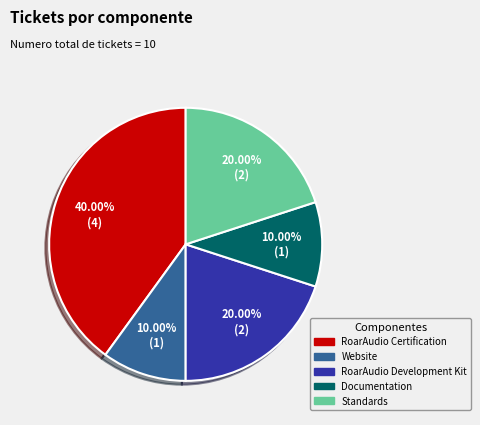

Does any single category account for the majority?

No